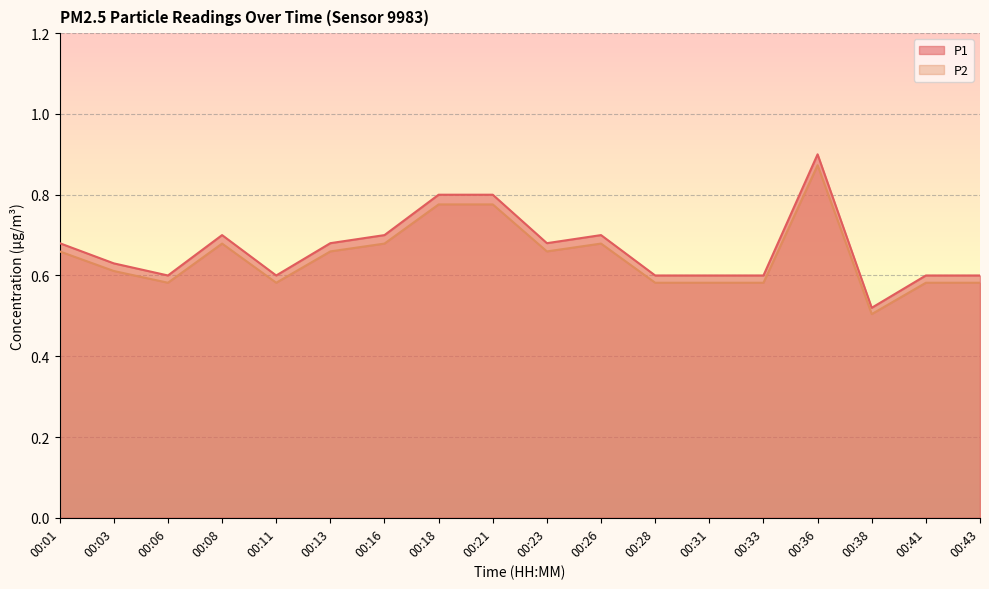

What is the value of the P1 point at the 5th from the left?

0.6